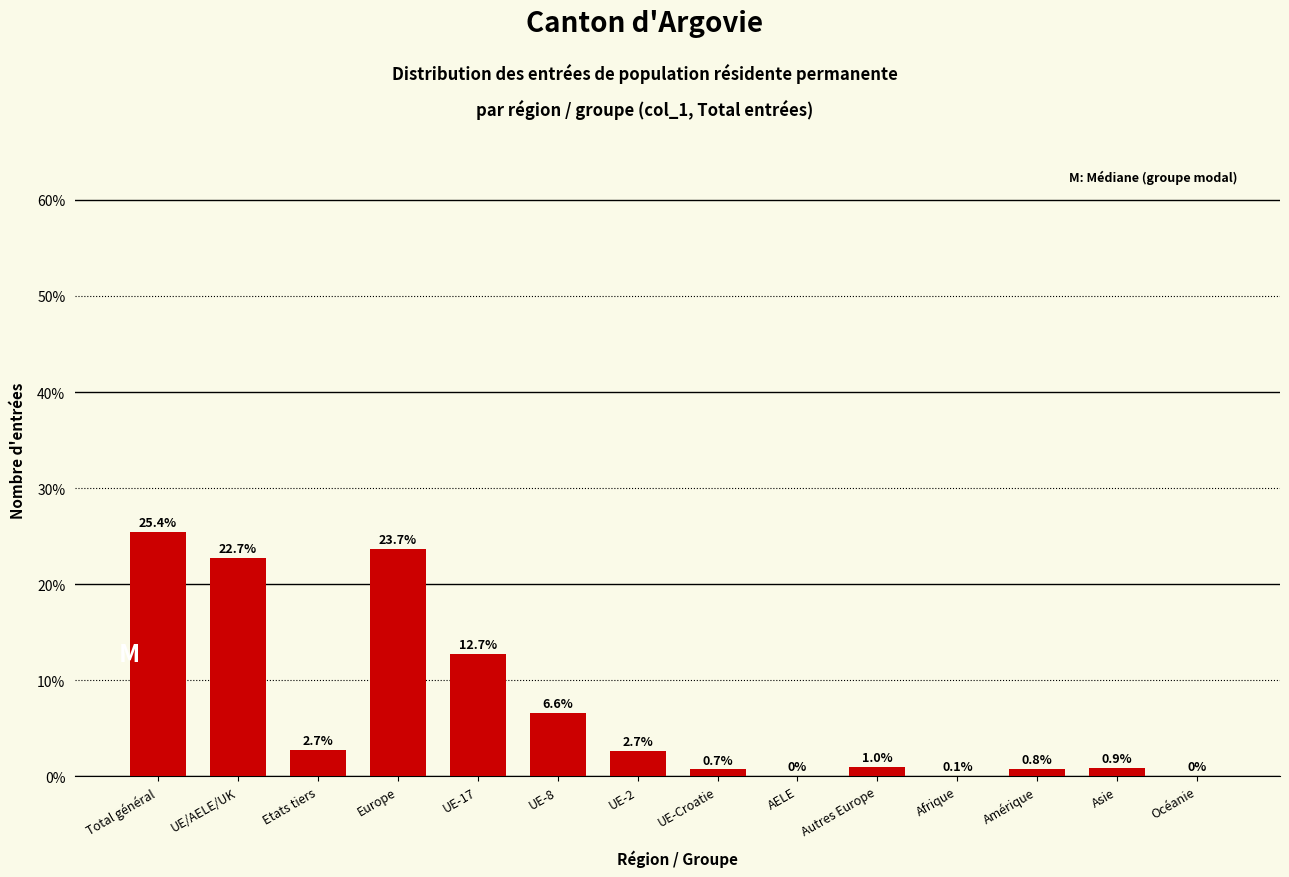

Approximately how many times larger is the value at UE-8 compared to UE/AELE/UK?

0.3